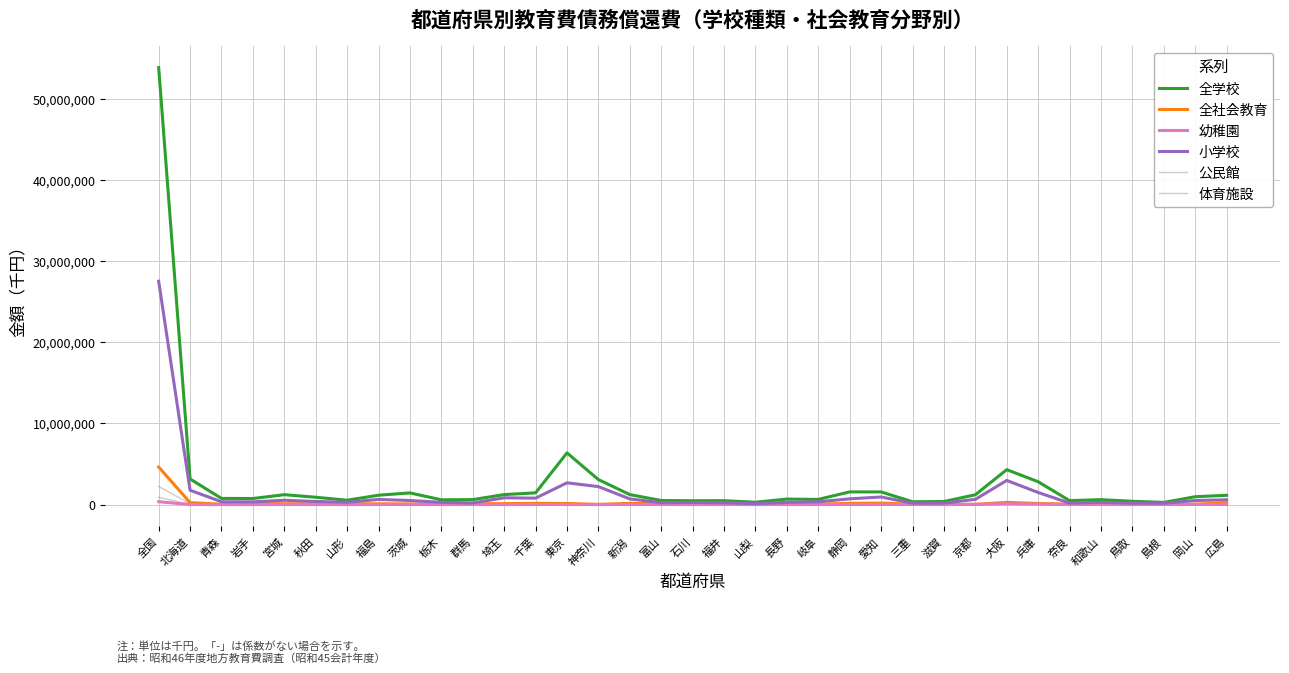

True or false: 全学校 and 体育施設 intersect in this chart.

False